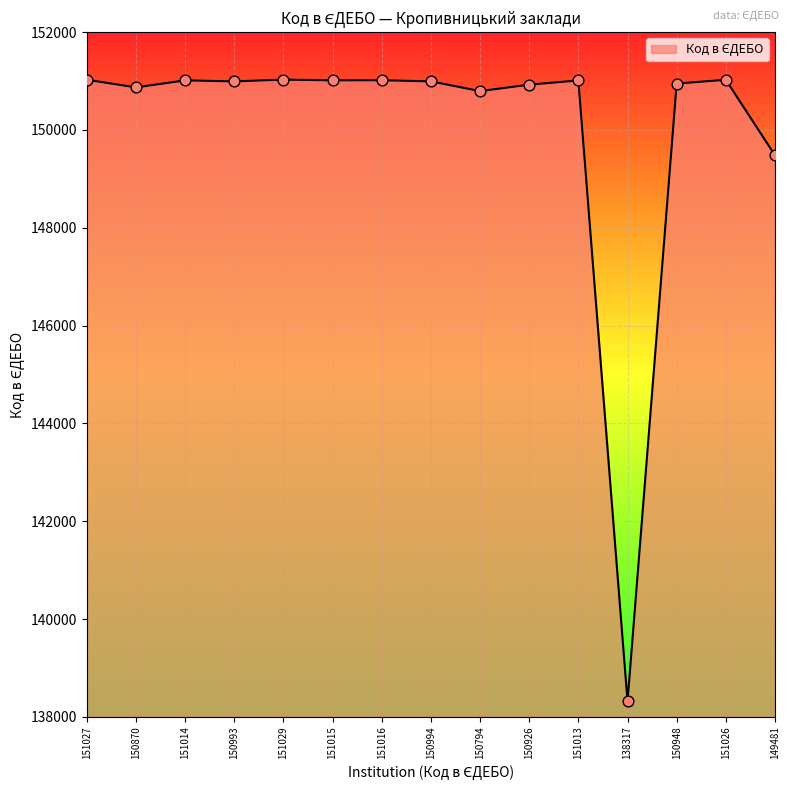

What is the ratio of the value at 150926 to the value at 151029?

1.0